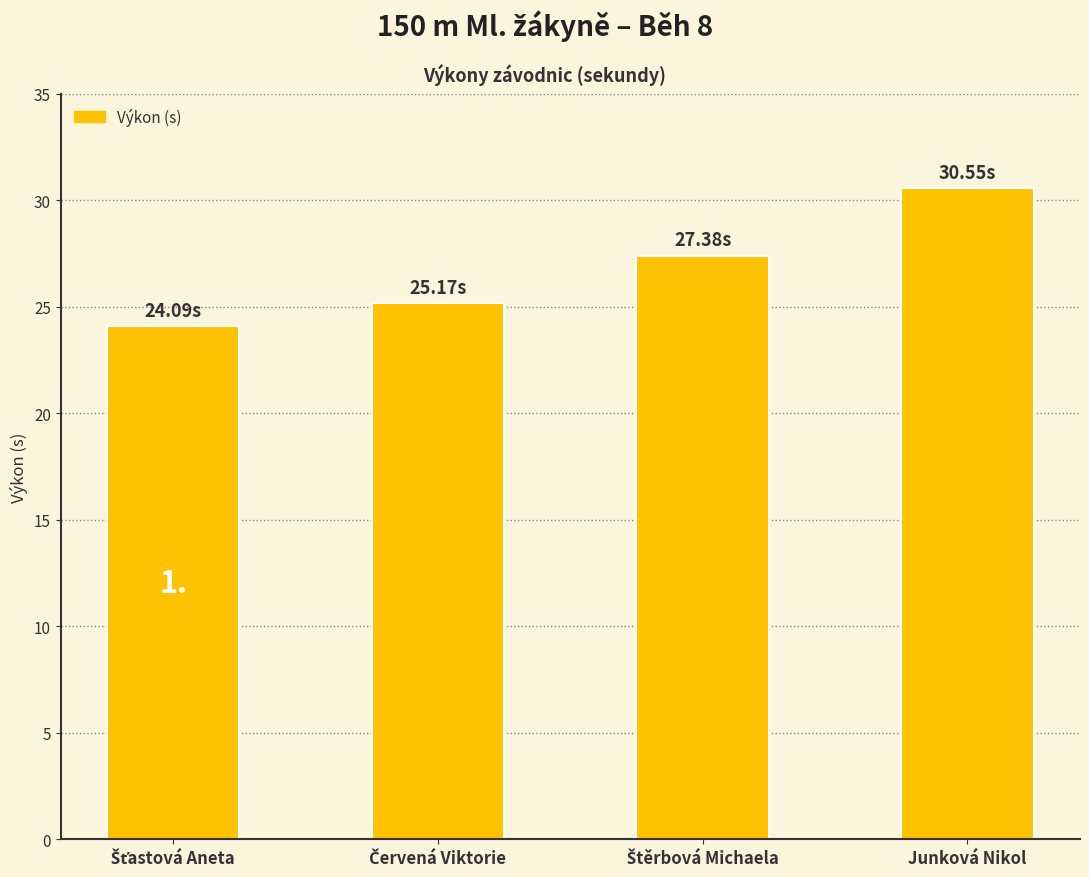

What is the difference between the maximum and second lowest values?

5.4